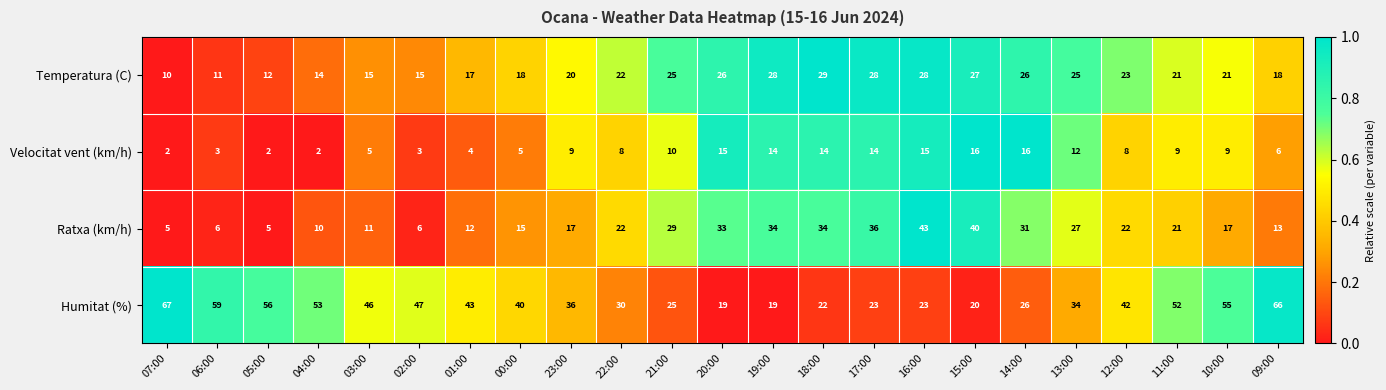

What is the average value of the Ratxa (km/h) series?

21